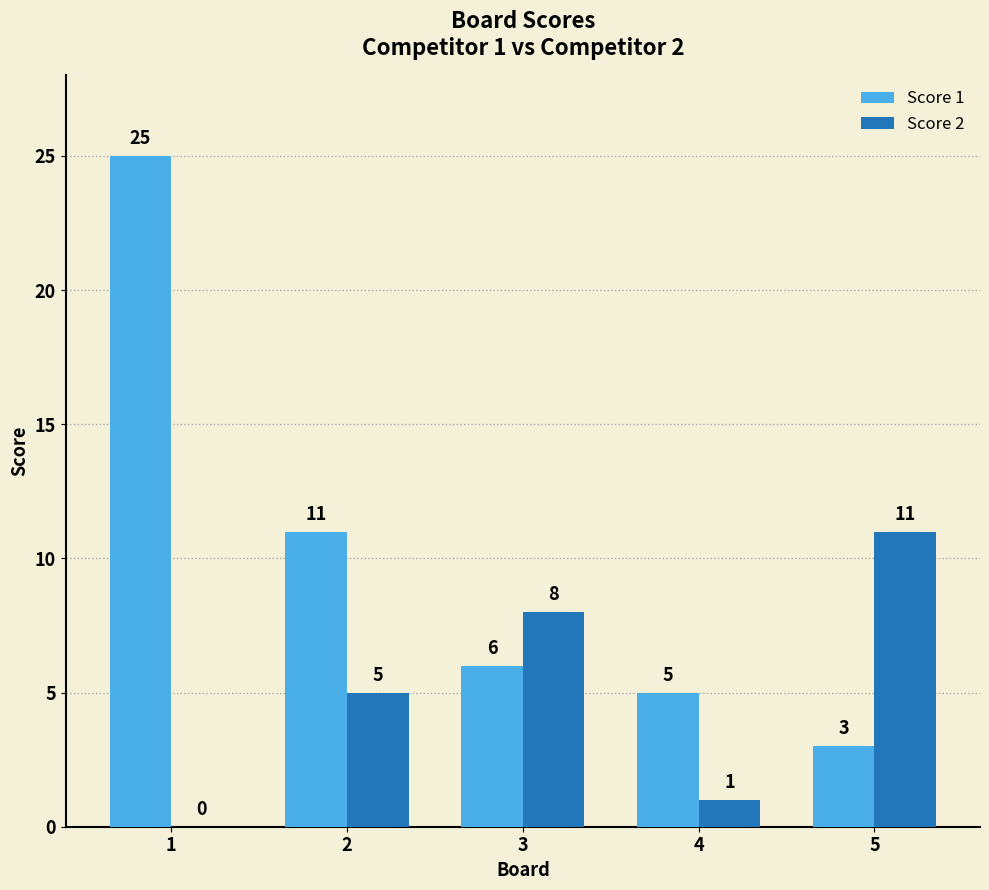

Reading left to right, extract all data points from this chart.

Score 1: 1=25	2=11	3=6	4=5	5=3
Score 2: 1=0	2=5	3=8	4=1	5=11